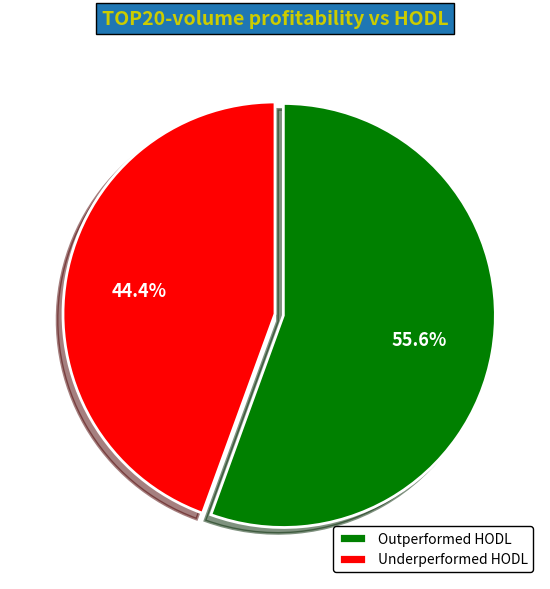

How many segments does this pie chart have?

2